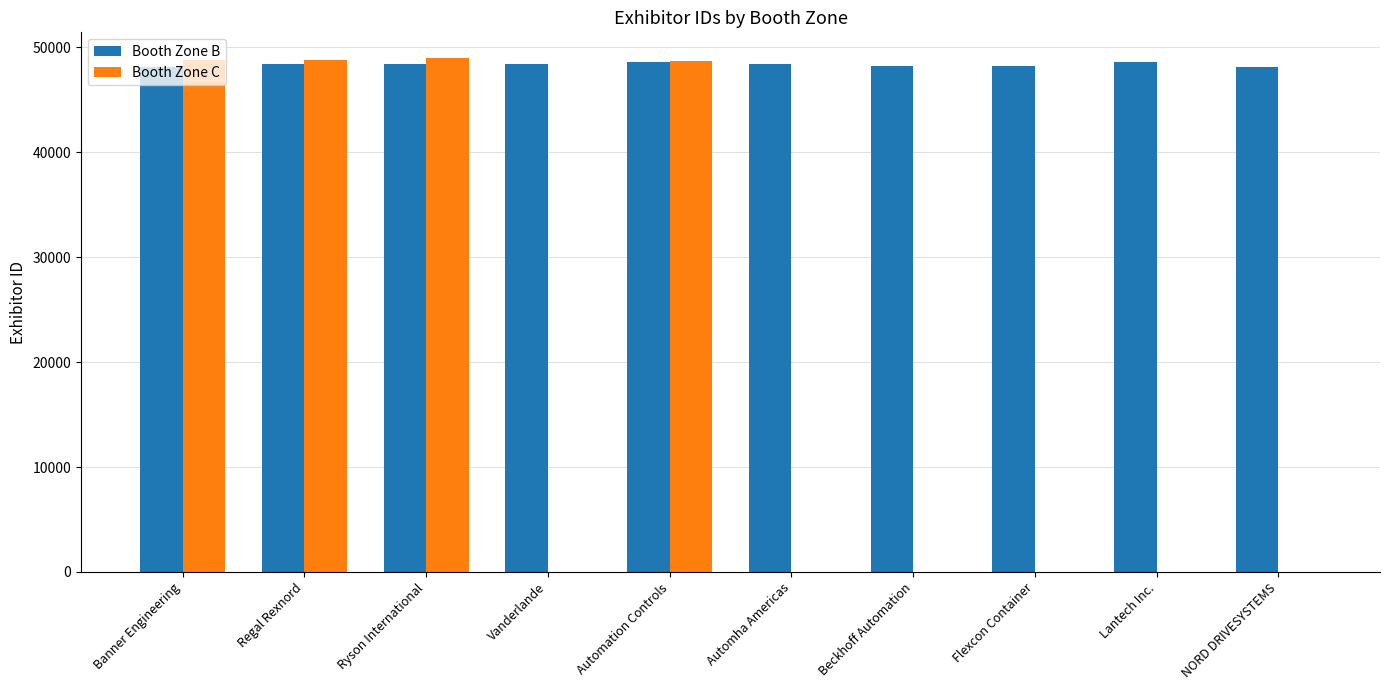

The value of Booth Zone B at Regal Rexnord is 67924. True or false?

False